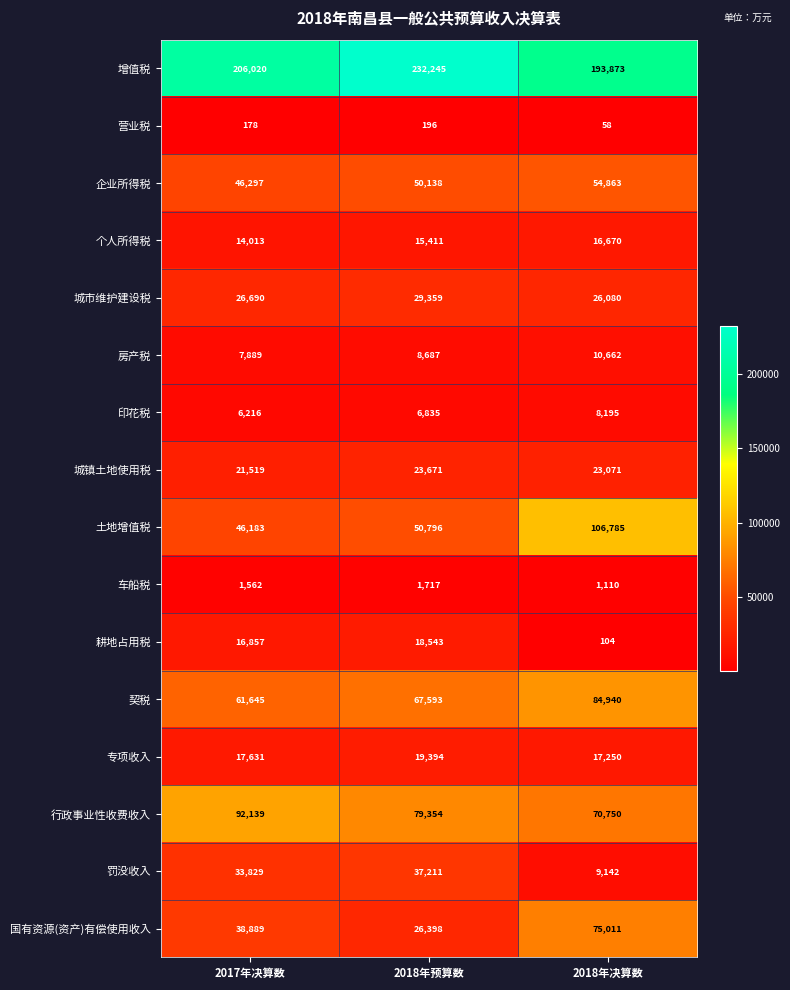

At 2018年决算数, list the series in order from smallest to largest.

营业税, 耕地占用税, 车船税, 印花税, 罚没收入, 房产税, 个人所得税, 专项收入, 城镇土地使用税, 城市维护建设税, 企业所得税, 行政事业性收费收入, 国有资源(资产)有偿使用收入, 契税, 土地增值税, 增值税